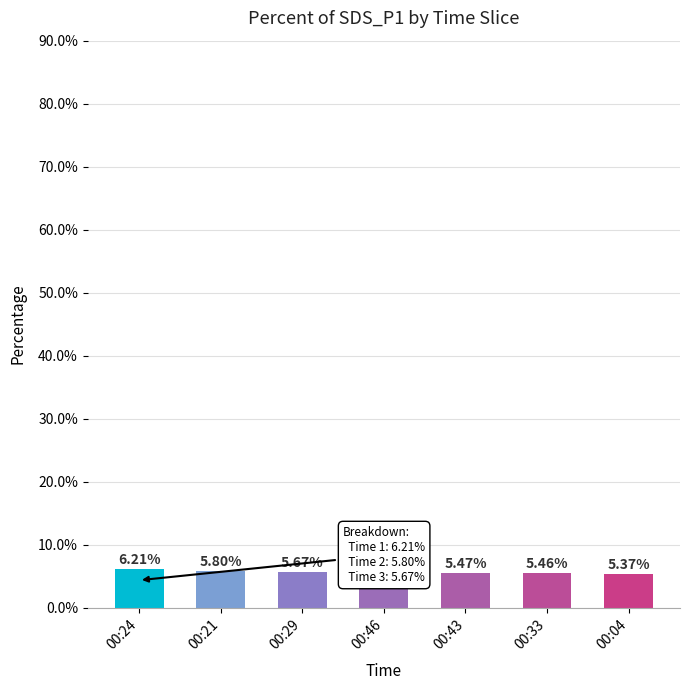

What is the difference between the second highest and minimum values?

0.4